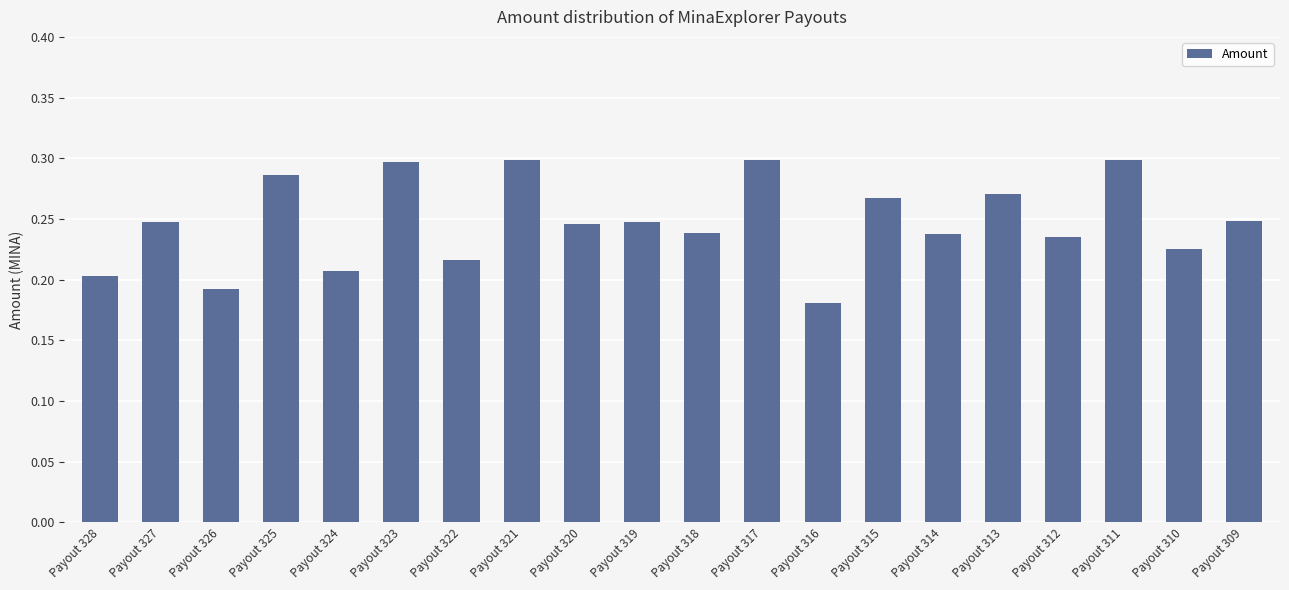

Which label corresponds to the smallest value in the chart?

Payout 316